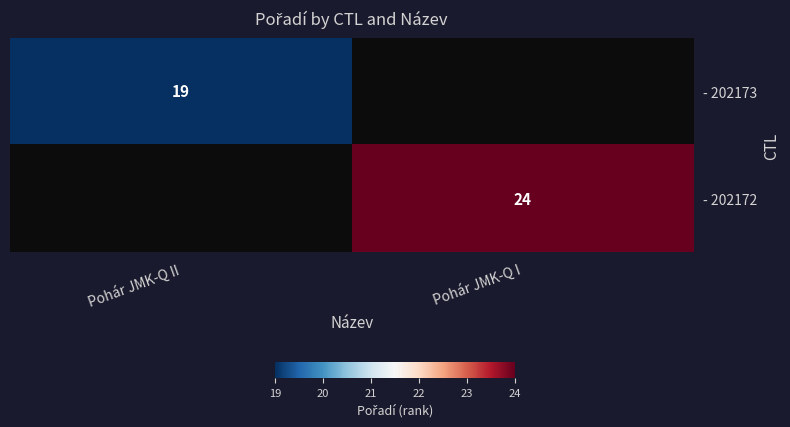

How many distinct data groups are displayed?

2